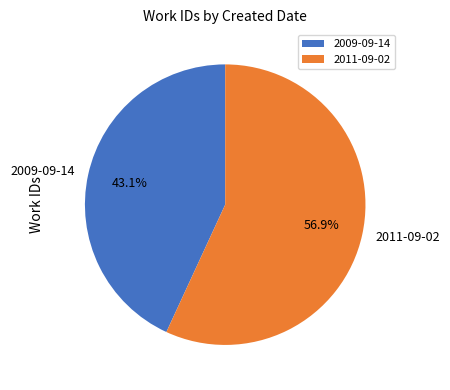

What is the smallest slice in the pie chart?

2009-09-14